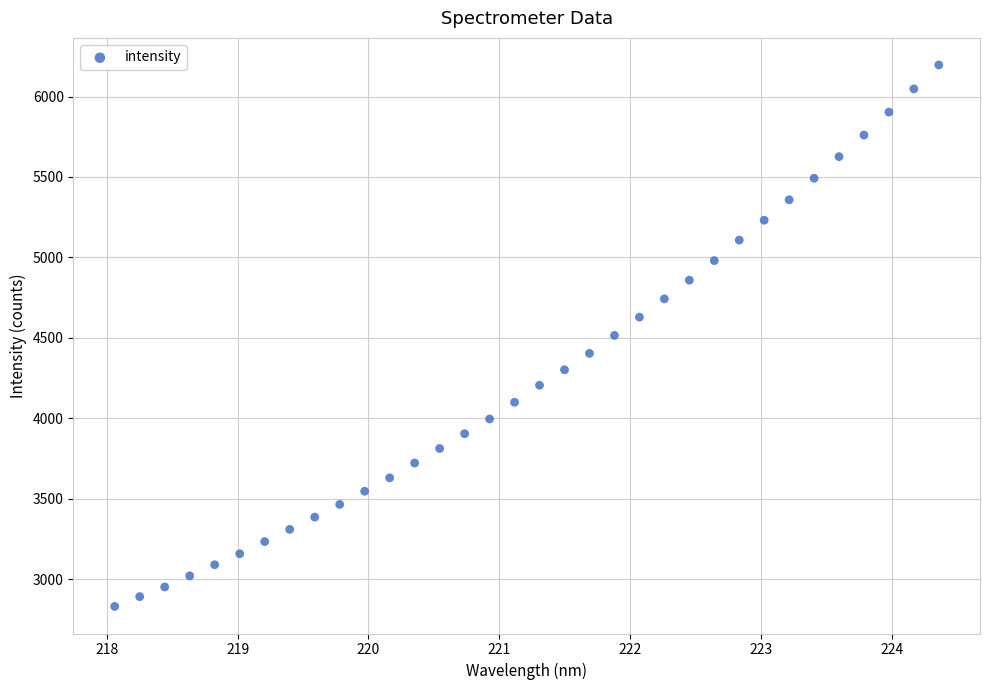

What is the range of Y values (max minus min)?

3366.7